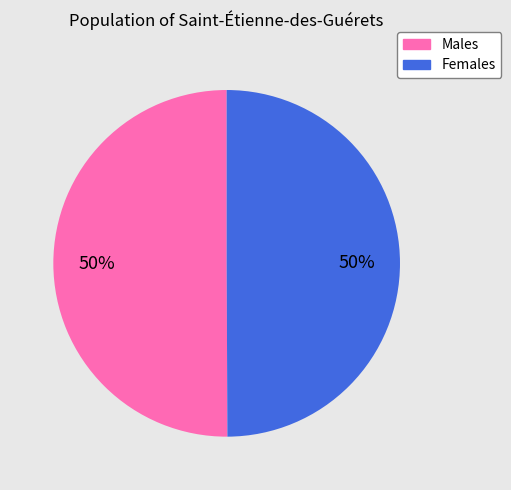

To the nearest percent, what is the average slice percentage?

50%